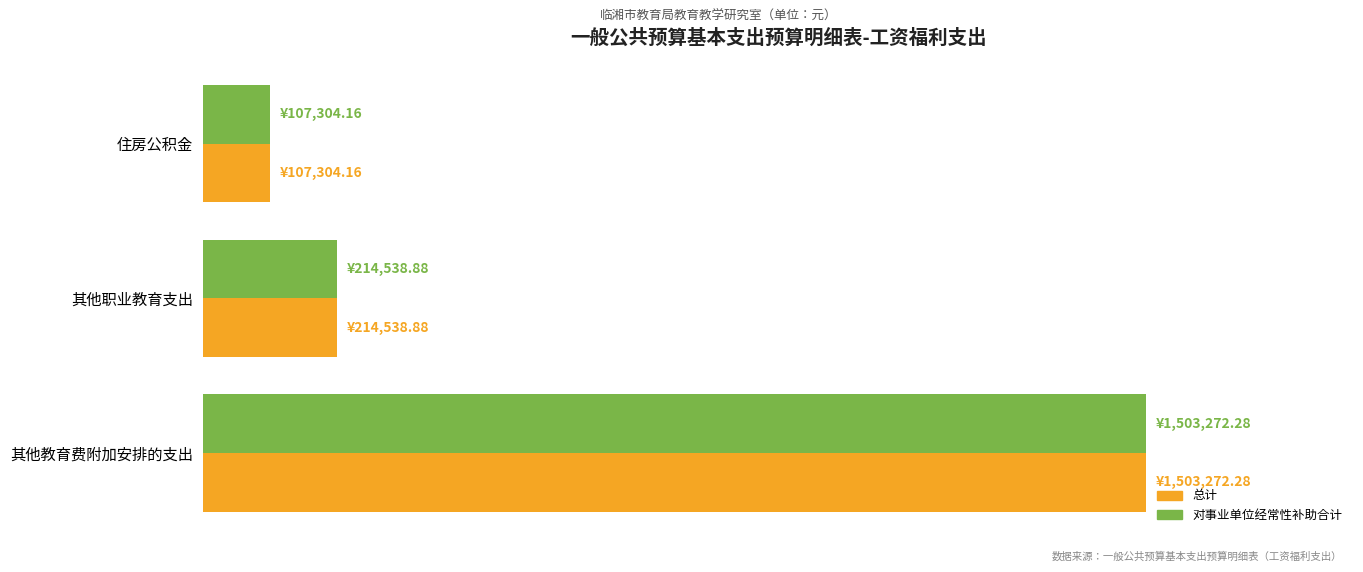

What are all the series names shown in the legend?

总计, 对事业单位经常性补助合计